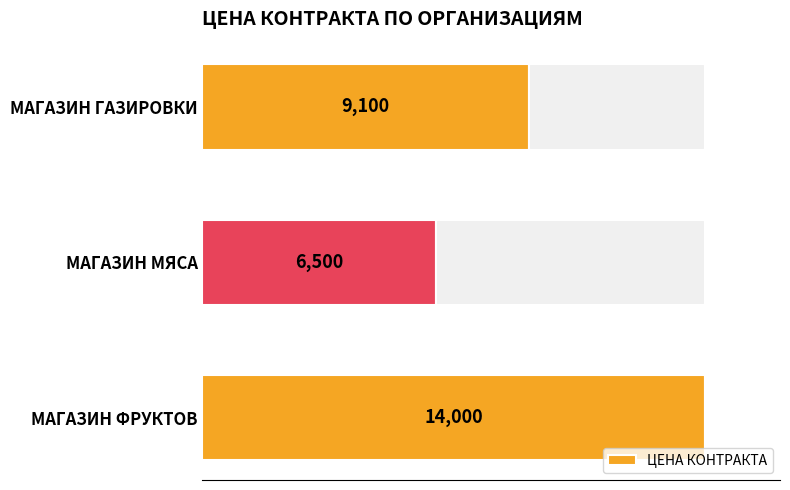

Rank the categories by ЦЕНА КОНТРАКТА value from lowest to highest.

МАГАЗИН МЯСА, МАГАЗИН ГАЗИРОВКИ, МАГАЗИН ФРУКТОВ